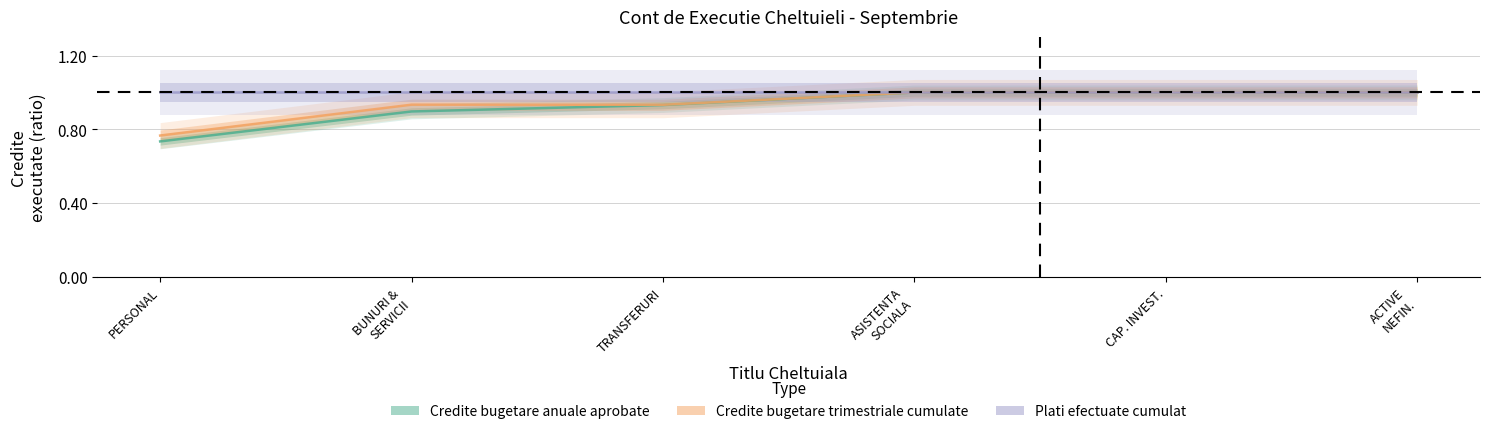

Which series has the largest total across all categories?

Plati efectuate cumulat